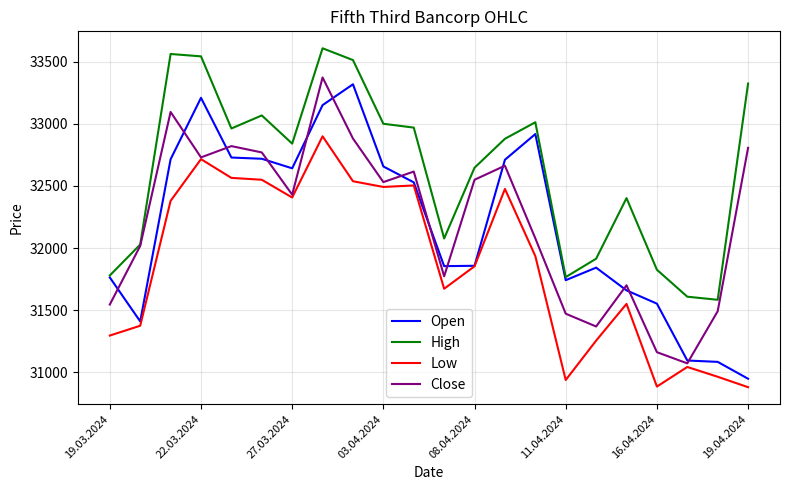

True or false: Low and High intersect in this chart.

False